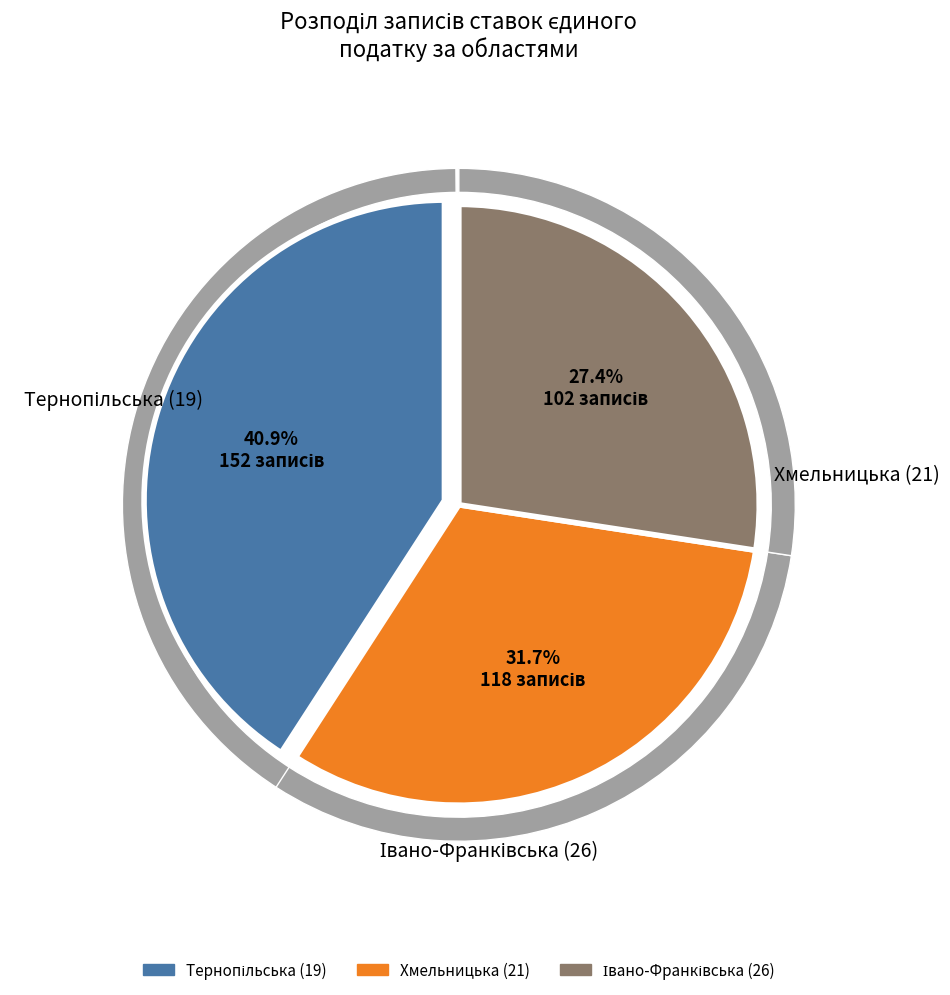

Do 19 and 21 together represent more than half of the pie?

Yes